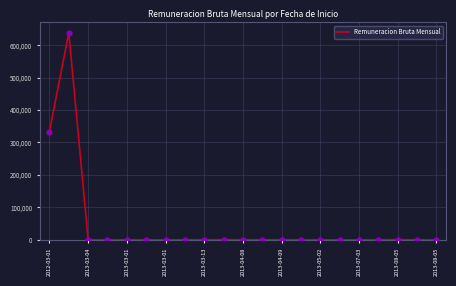

What is the difference between the maximum and minimum values?

637688.6